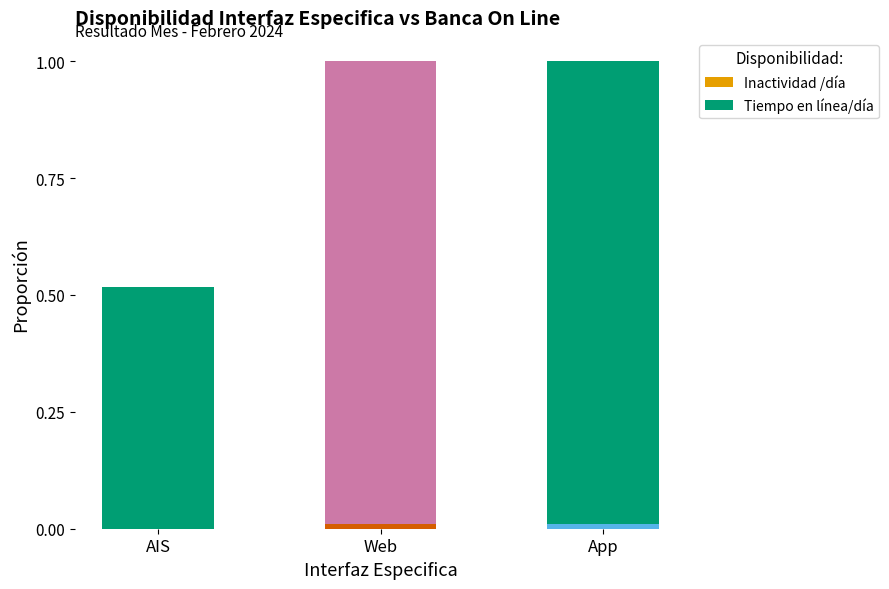

Where is Tiempo en línea/día nearest to the value 0?

AIS